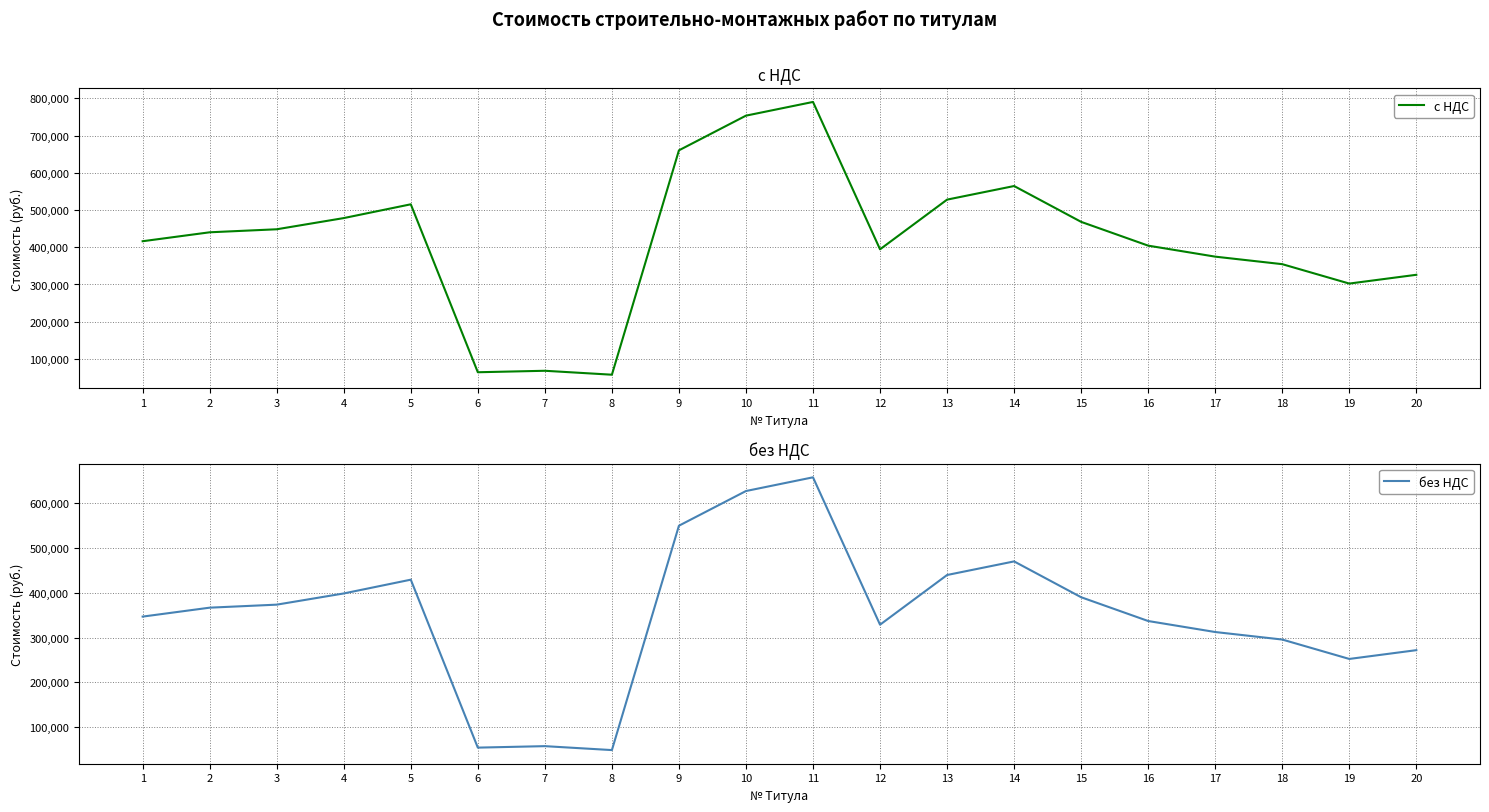

True or false: без НДС has a value of 429428.9 at 5.

True